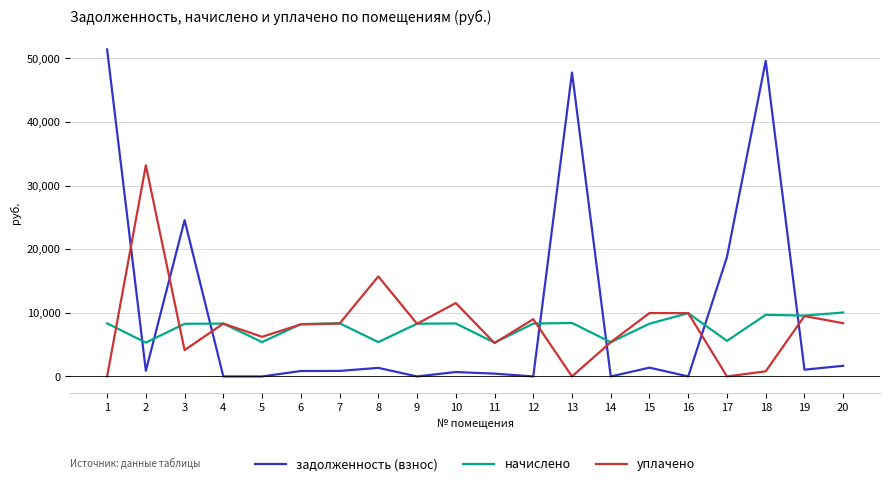

True or false: уплачено has more than 2 points higher than both neighbors.

True